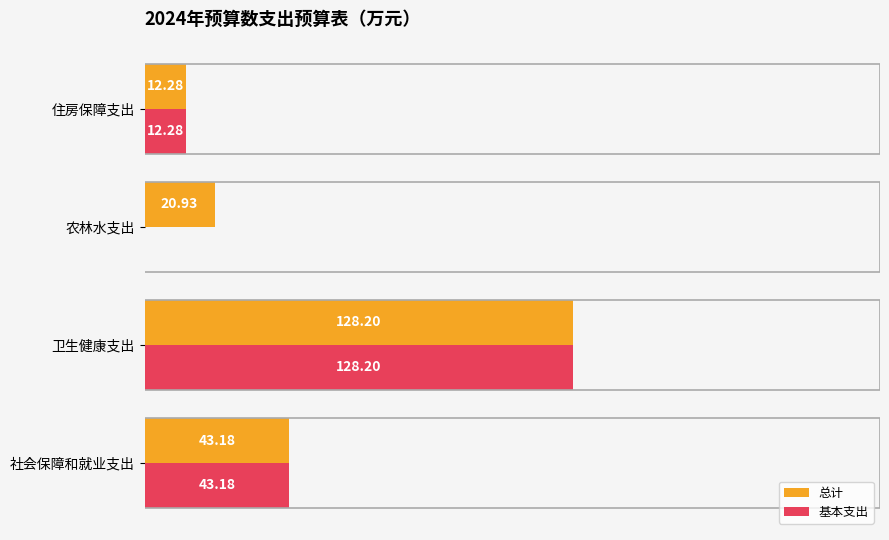

Which series has the largest total across all categories?

总计